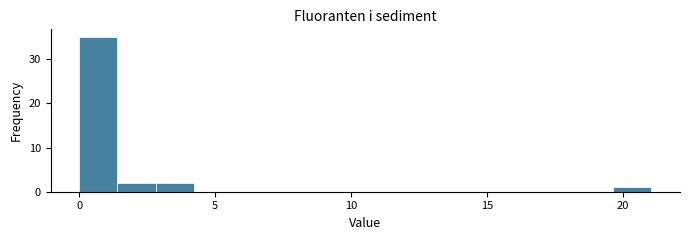

Read against the x-axis, roughly where is the centre of the tallest bar?

0.5